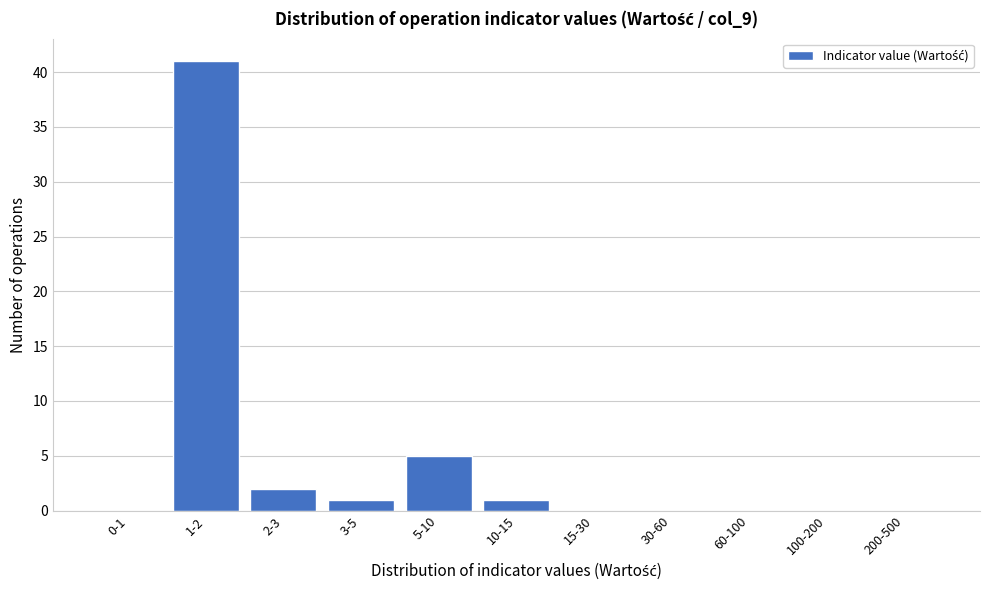

Reading left to right, what are all the values shown in this chart?

0-1=0	1-2=41	2-3=2	3-5=1	5-10=5	10-15=1	15-30=0	30-60=0	60-100=0	100-200=0	200-500=0